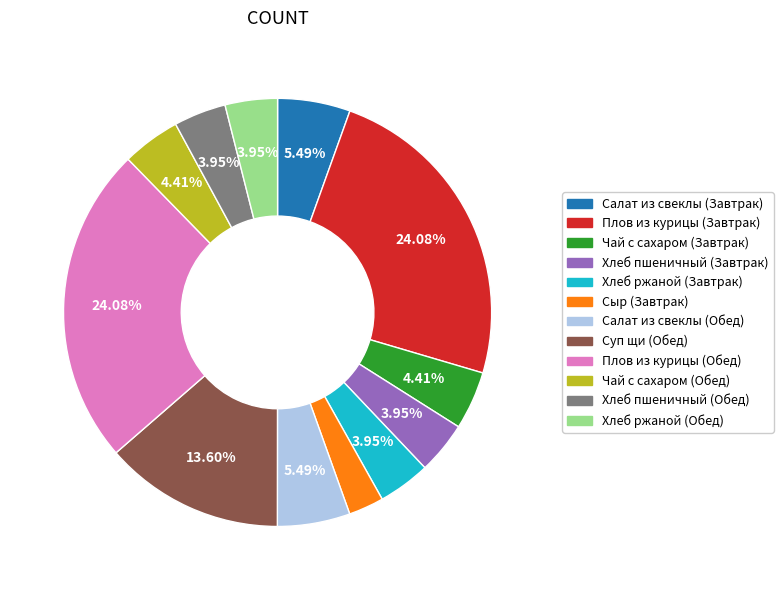

What is the total percentage of Чай с сахаром (Завтрак) and Чай с сахаром (Обед)?

8.8%